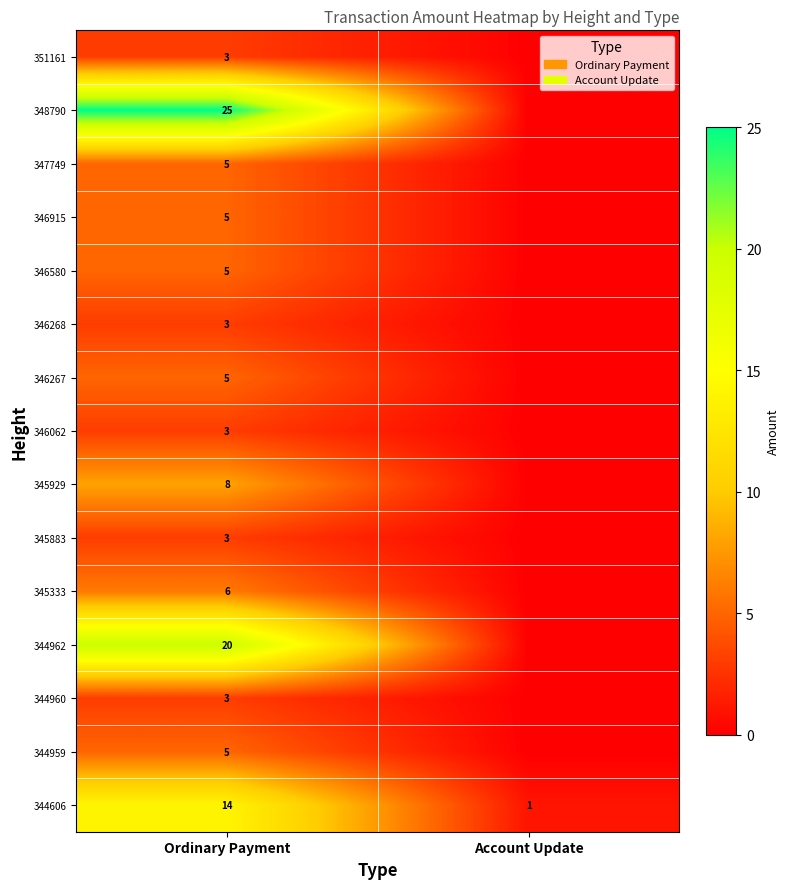

What is the difference between the highest and lowest values at Ordinary Payment?

22